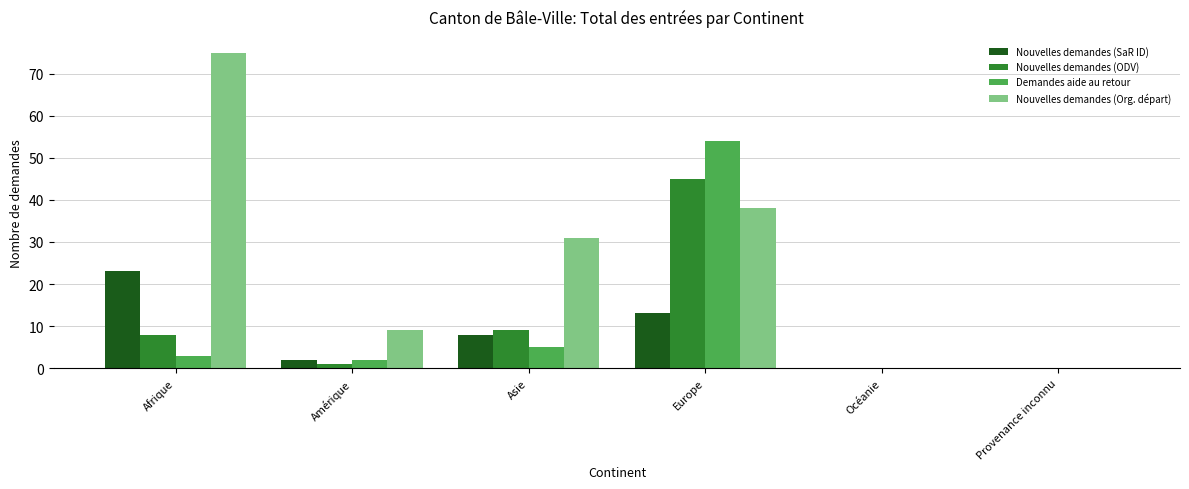

Reading left to right, what are all the values shown in this chart?

Nouvelles demandes (SaR ID): Afrique=23	Amérique=2	Asie=8	Europe=13	Océanie=0	Provenance inconnu=0
Nouvelles demandes (ODV): Afrique=8	Amérique=1	Asie=9	Europe=45	Océanie=0	Provenance inconnu=0
Demandes aide au retour: Afrique=3	Amérique=2	Asie=5	Europe=54	Océanie=0	Provenance inconnu=0
Nouvelles demandes (Org. départ): Afrique=75	Amérique=9	Asie=31	Europe=38	Océanie=0	Provenance inconnu=0